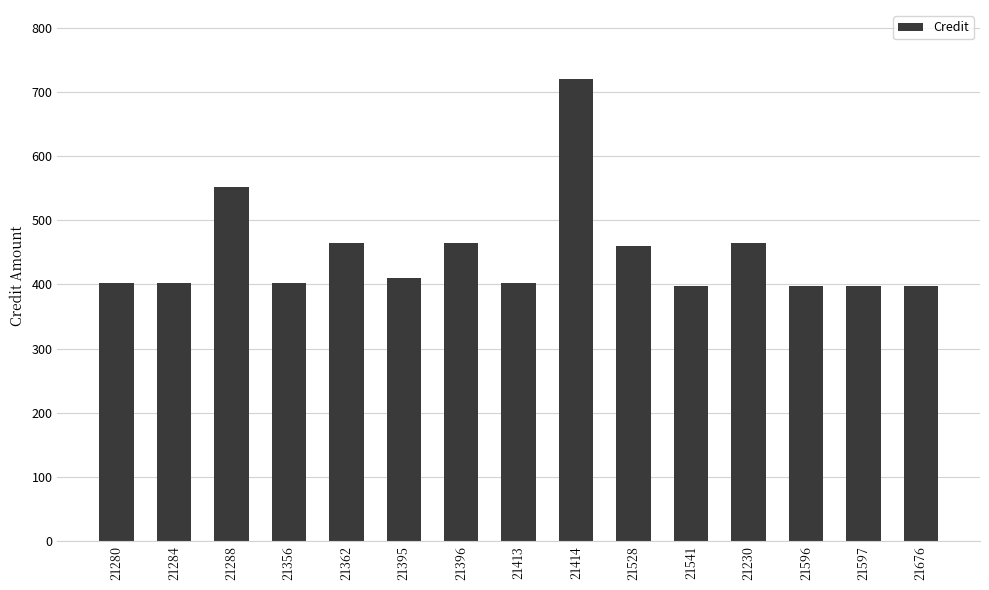

Read the value at 21597.

397.3